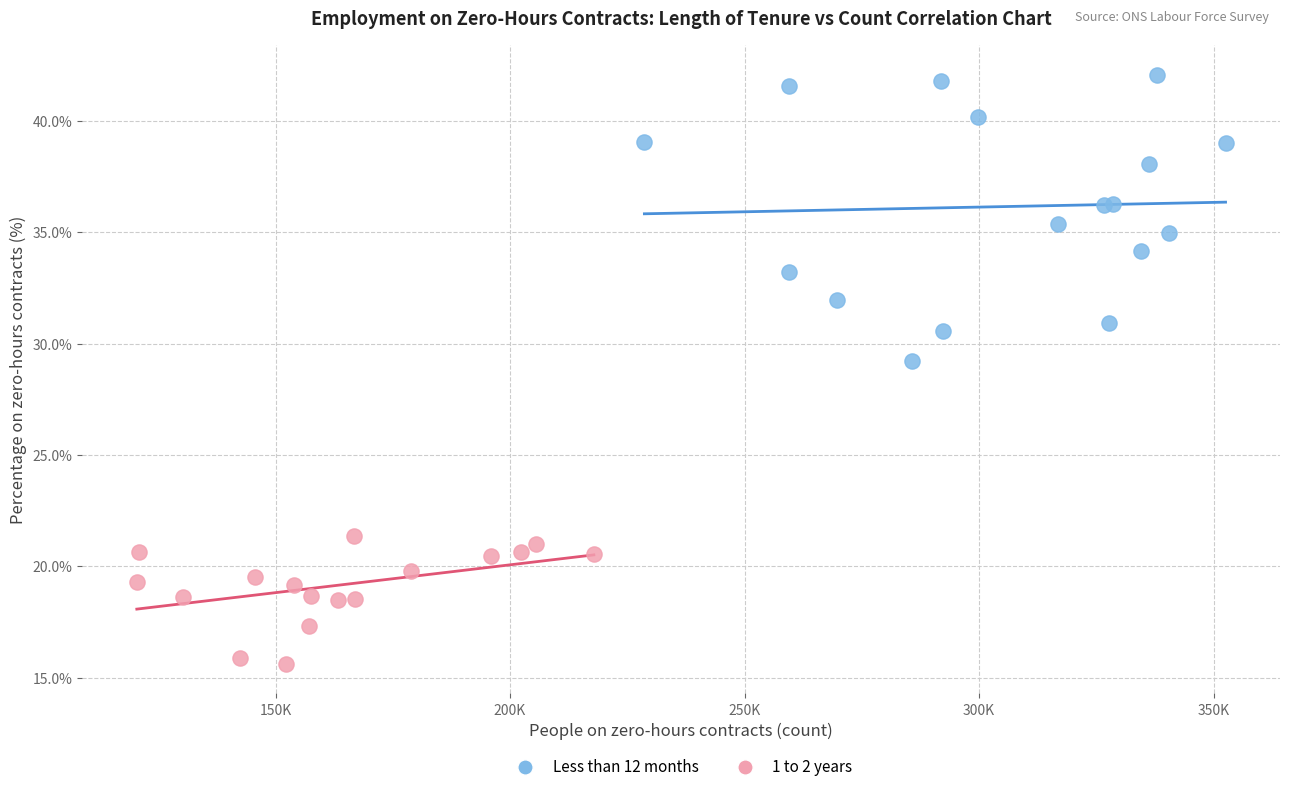

What are all the series names shown in the legend?

Less than 12 months, 1 to 2 years